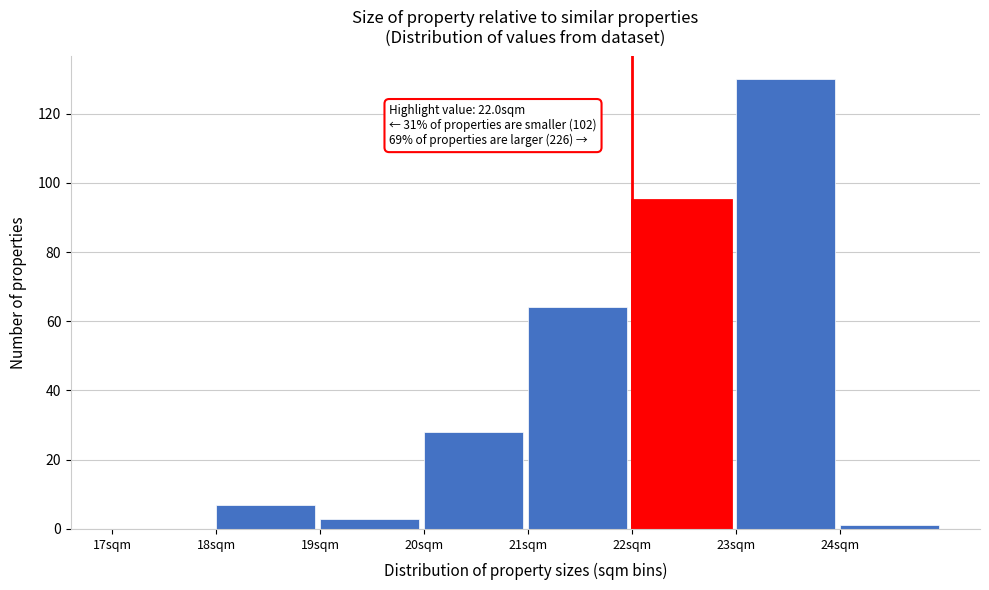

Which range on the x-axis has the tallest bar?

23 to 24